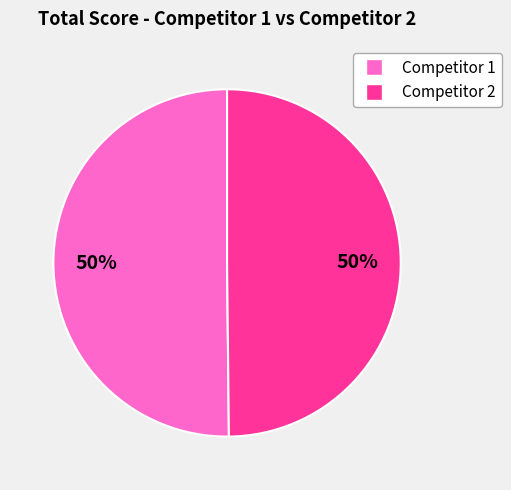

To the nearest percent, what is the average slice percentage?

50%